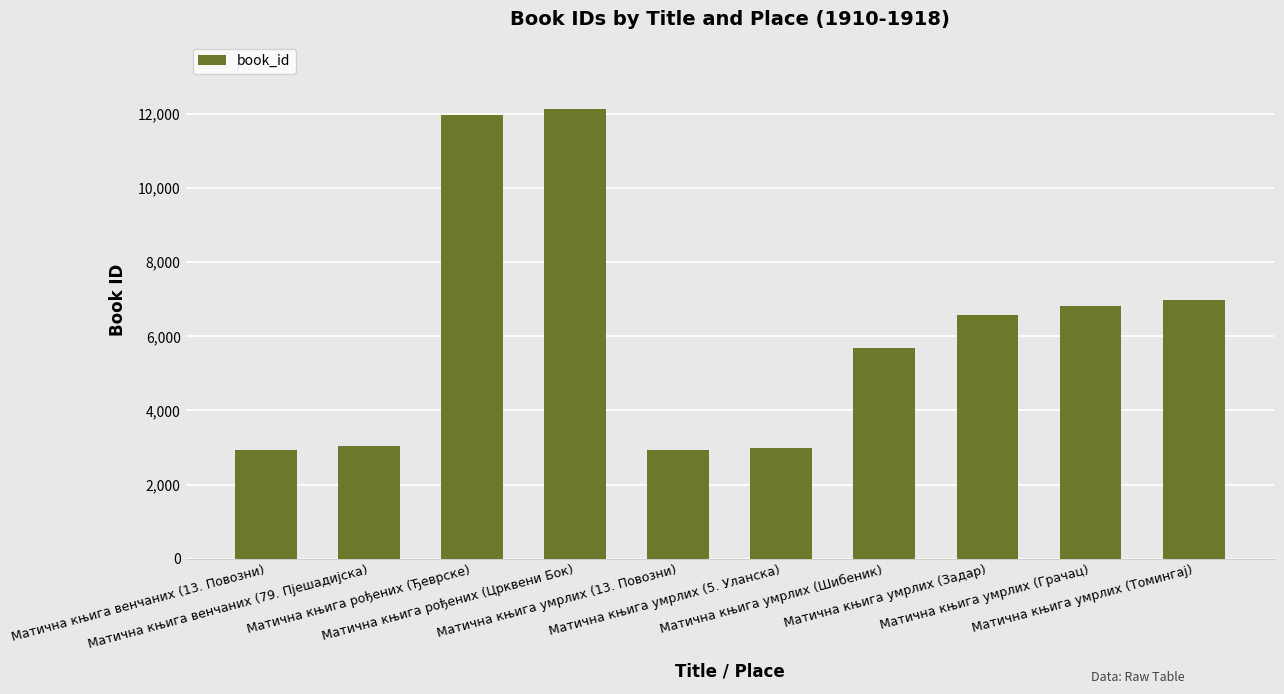

What is the average value?

6205